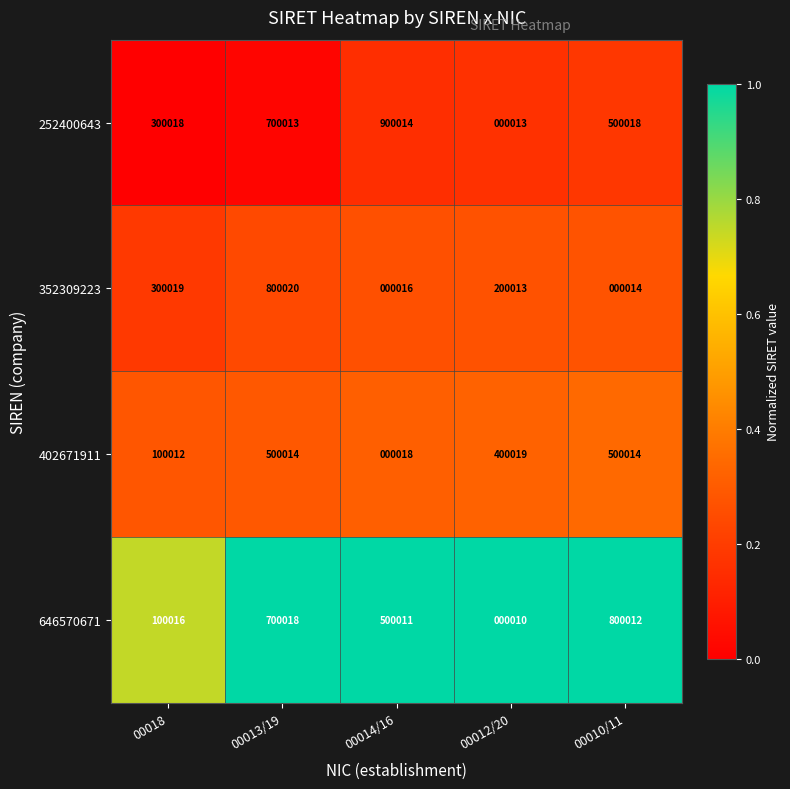

What is the total value across all series at 00013/19?

2700065